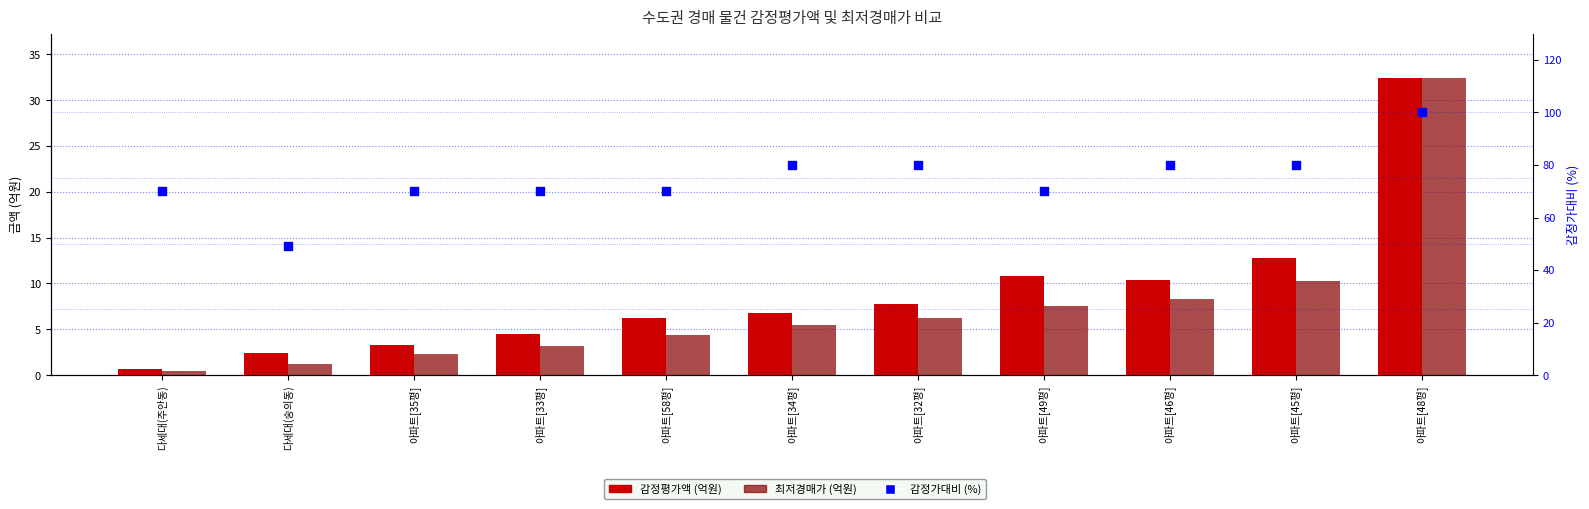

At which category is the sum across all series the highest?

아파트[48평]